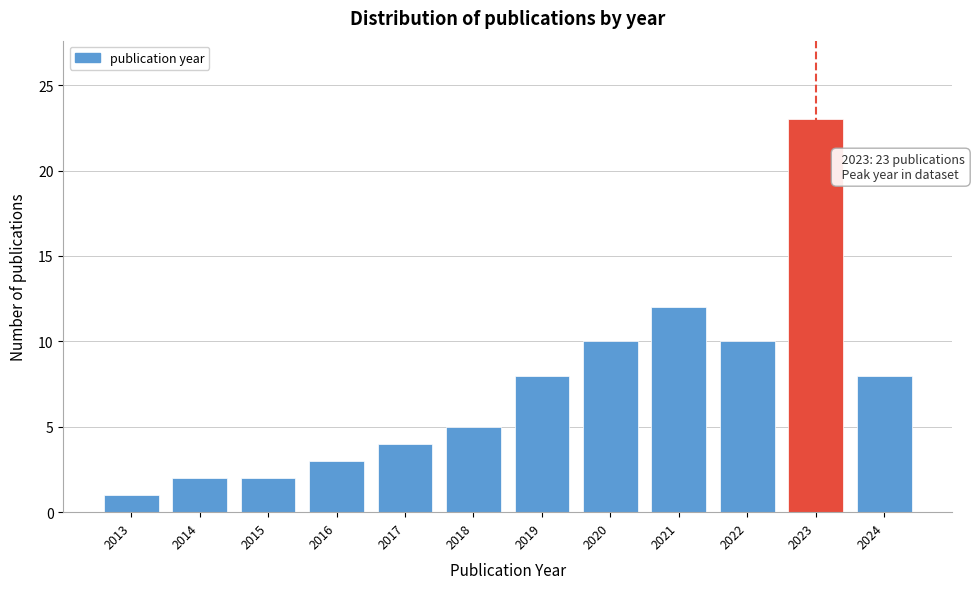

Reading left to right, list all the values displayed in this chart.

2013=1	2014=2	2015=2	2016=3	2017=4	2018=5	2019=8	2020=10	2021=12	2022=10	2023=23	2024=8